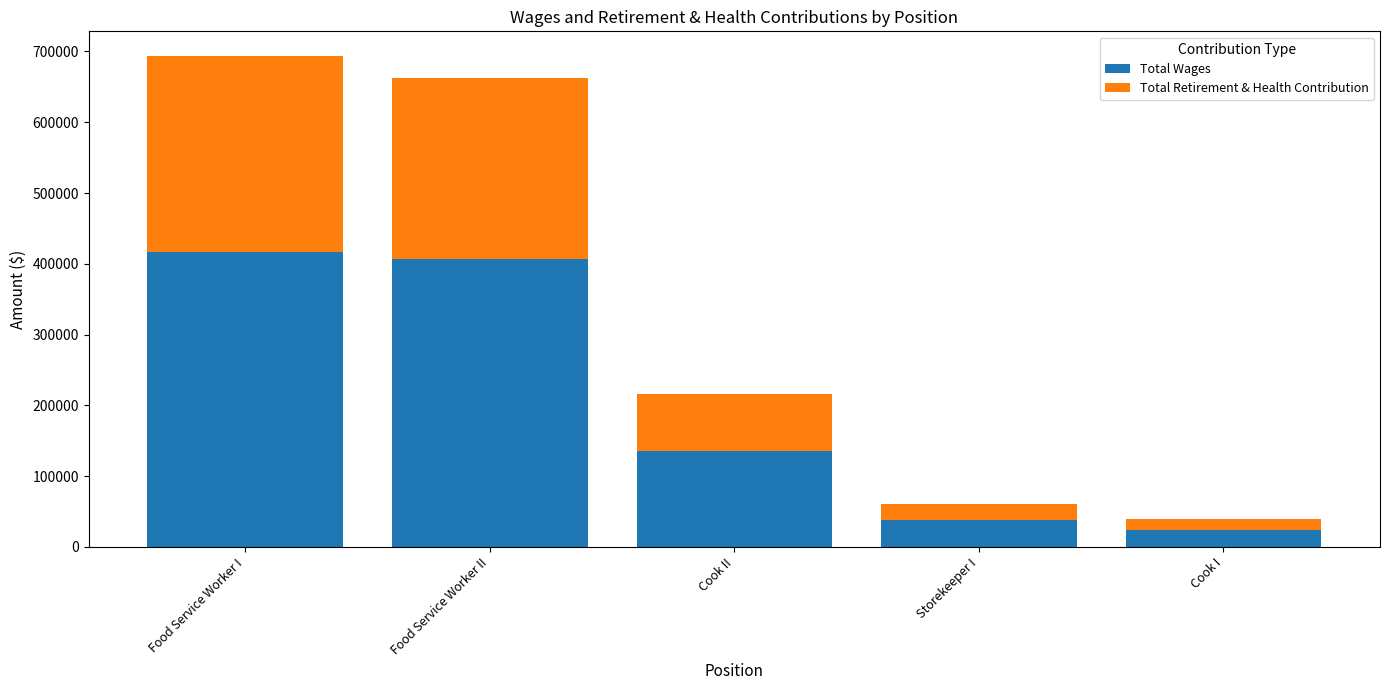

Is it true that Total Wages equals 86186 at Food Service Worker II?

False